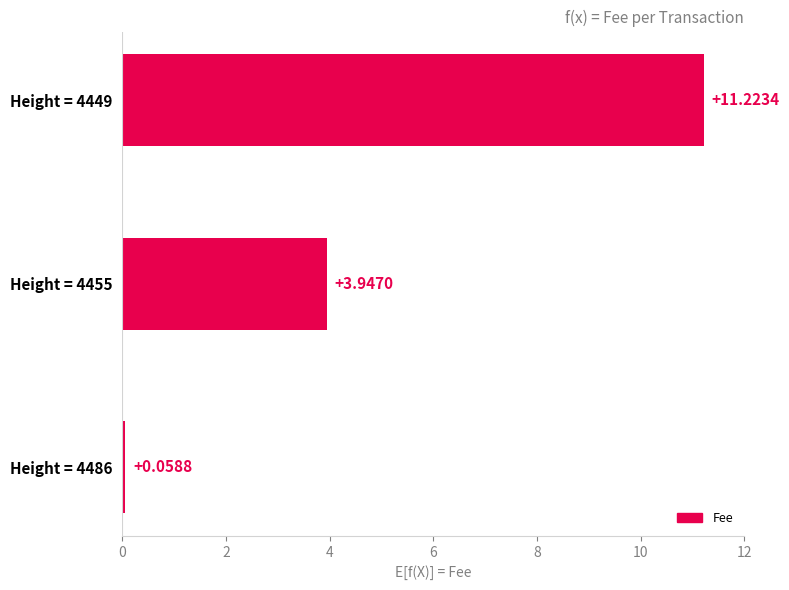

Does the chart contain stacked bars?

No